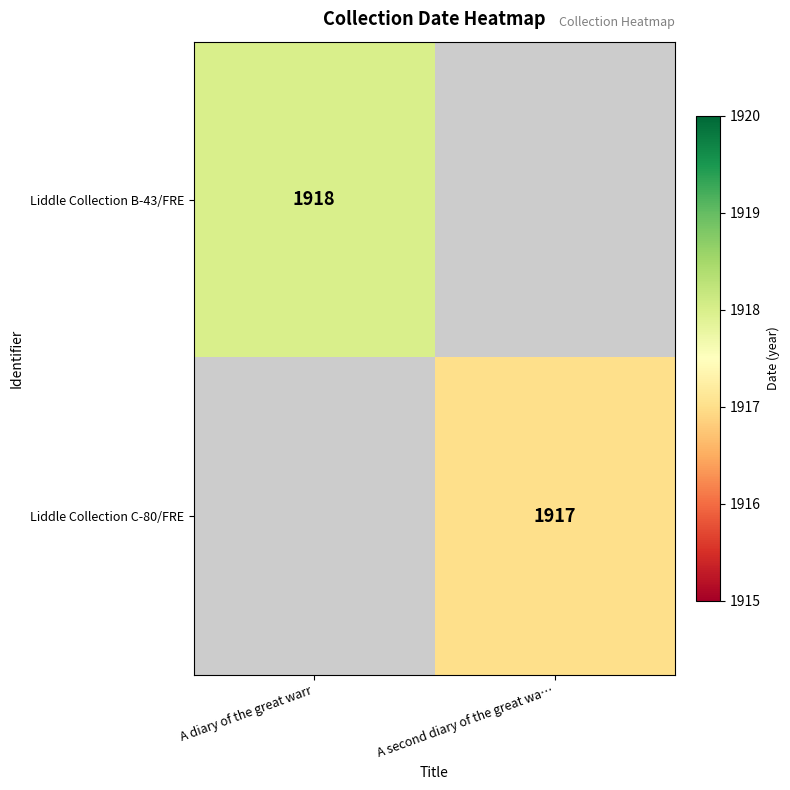

True or false: Liddle Collection B-43/FRE has a value of 2876 at A diary of the great warr.

False